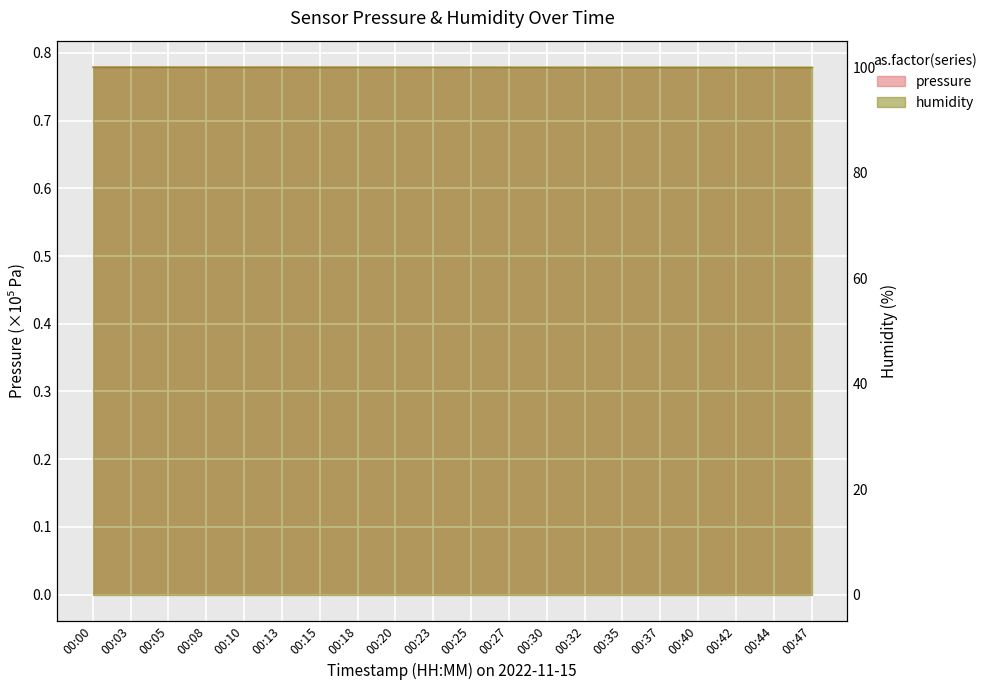

Rank the categories by value from lowest to highest.

00:47, 00:42, 00:44, 00:40, 00:35, 00:37, 00:32, 00:30, 00:27, 00:25, 00:23, 00:20, 00:15, 00:18, 00:10, 00:13, 00:05, 00:08, 00:03, 00:00